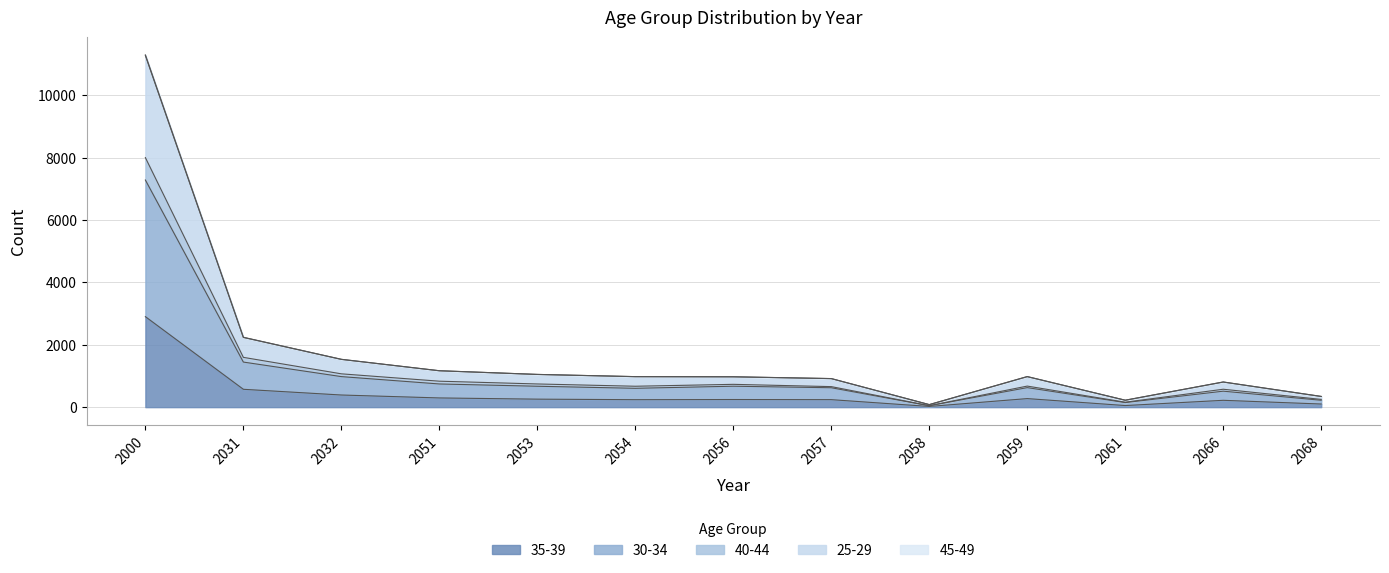

At which category is the sum across all series the highest?

2000